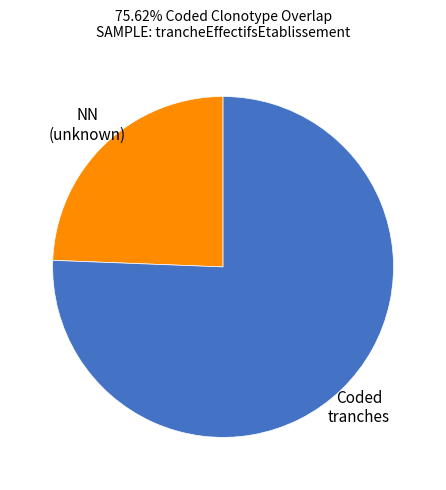

Is there any slice that represents more than half of the pie?

Yes